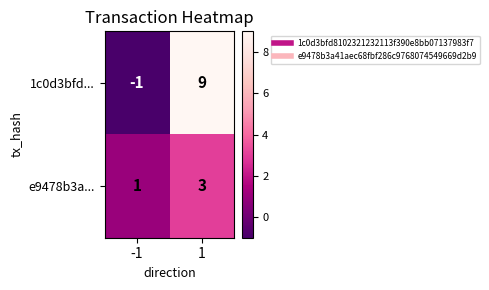

What is the maximum value shown in the chart?

9